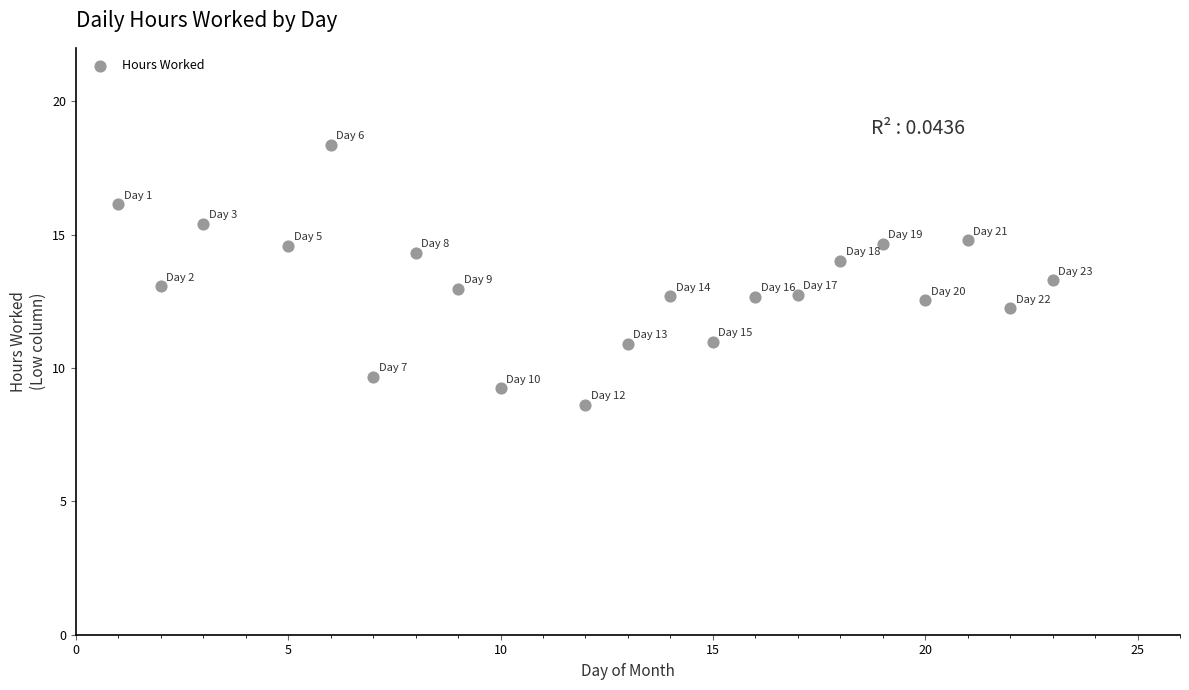

What is the range of X values (max minus min)?

22.0